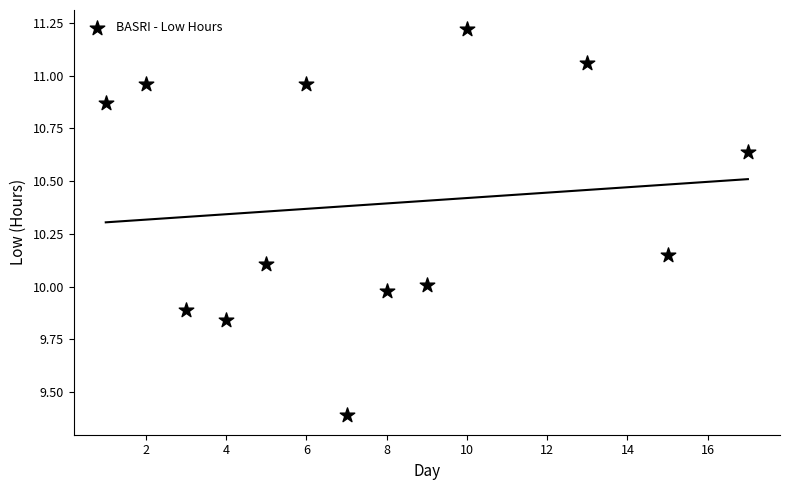

What is the range of X values (max minus min)?

16.0